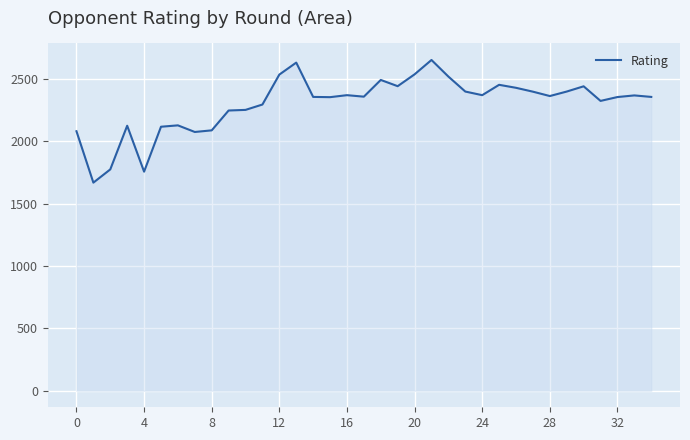

What is the greatest value displayed?

2651